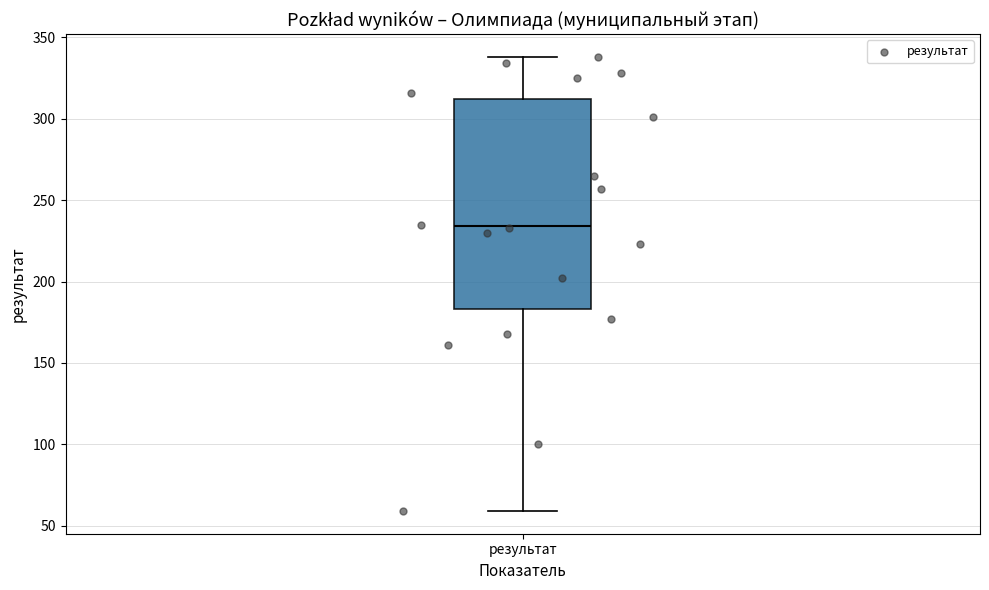

Where does the median line of the box for результат sit on the y-axis? The values are not printed on the chart, so give them approximately, as read against the axis.

235